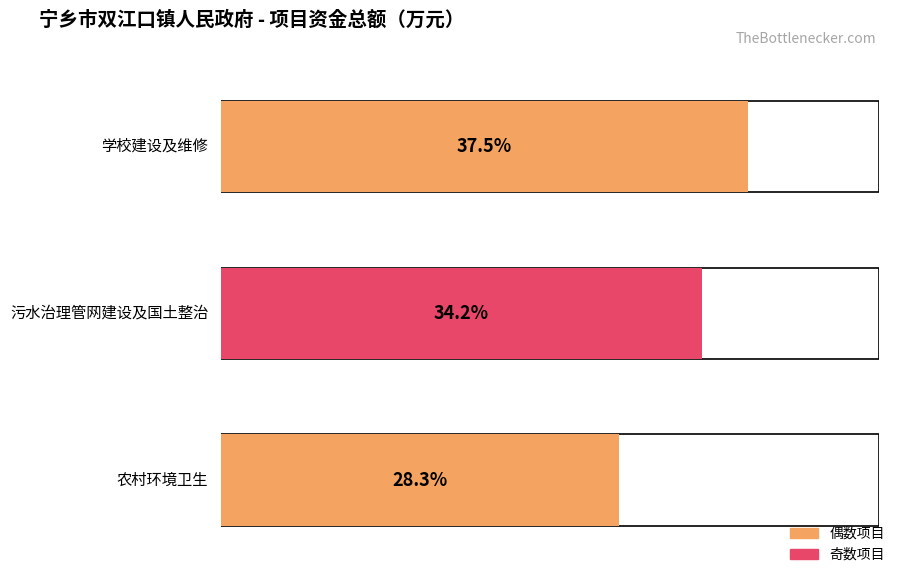

Reading left to right, transcribe all the data shown in this chart.

800	730	604